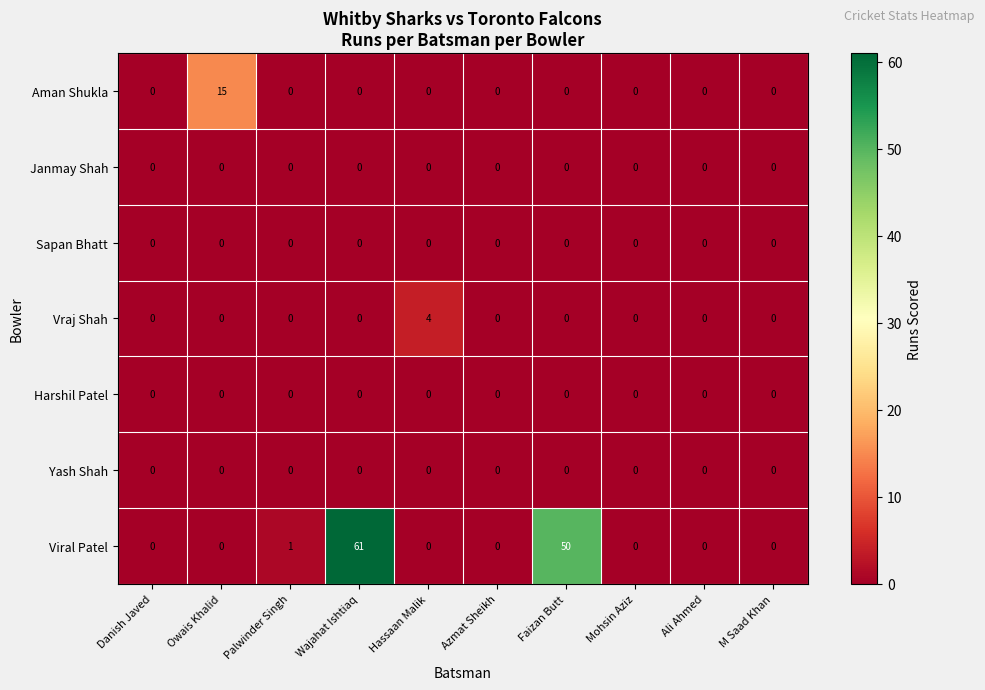

True or false: Vraj Shah has a value of 0 at Mohsin Aziz.

True